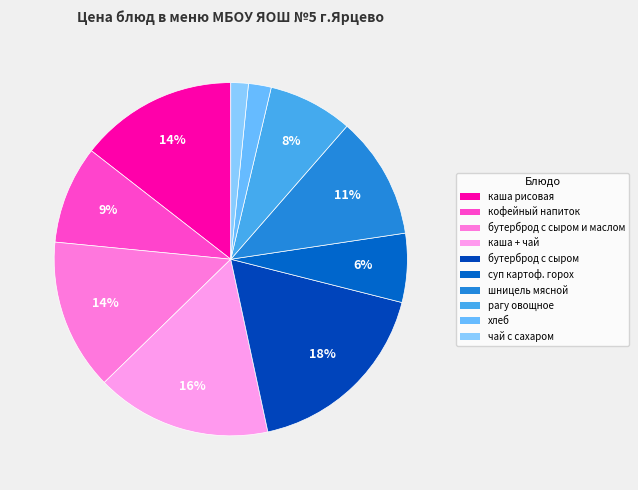

The бутерброд с сыром и маслом slice represents 14% of the pie. True or false?

True